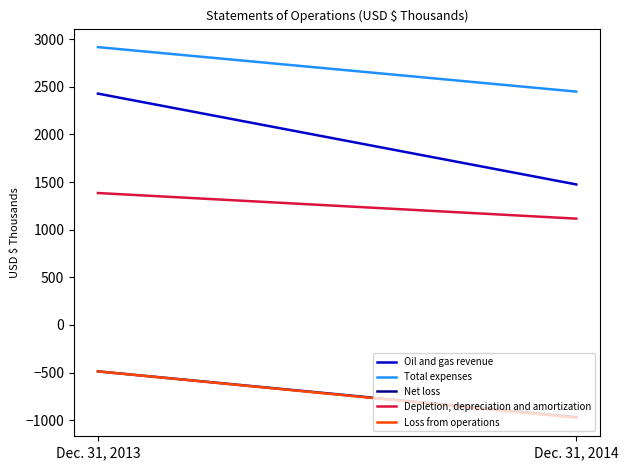

What is the sum of the Net loss values at Dec. 31, 2013 and Dec. 31, 2014?

-1457